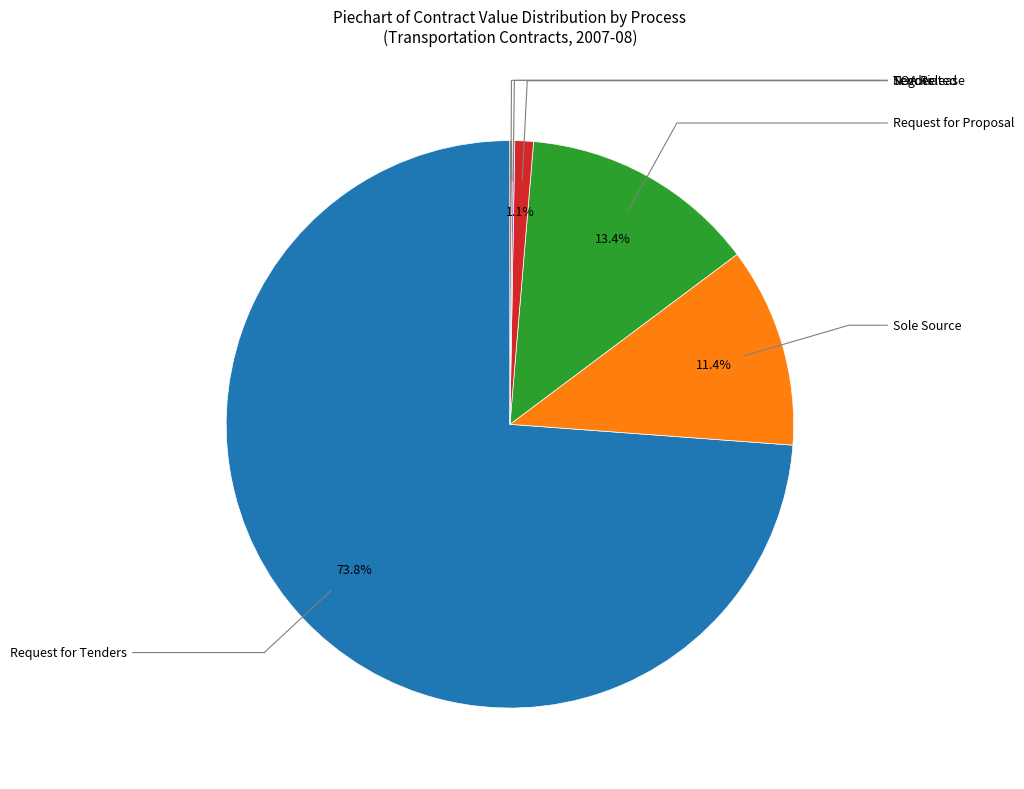

Does any single category account for the majority?

Yes